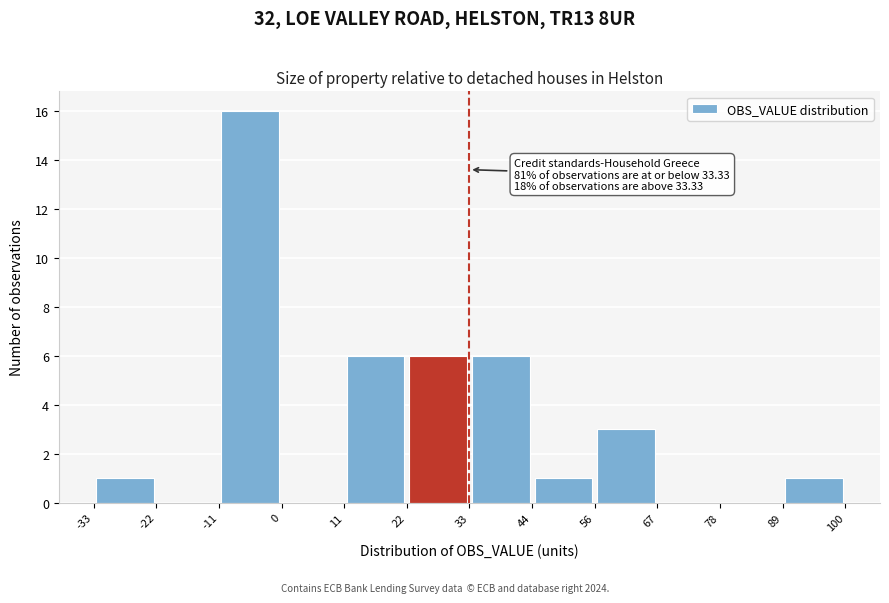

Which range on the x-axis has the tallest bar?

-11 to 0